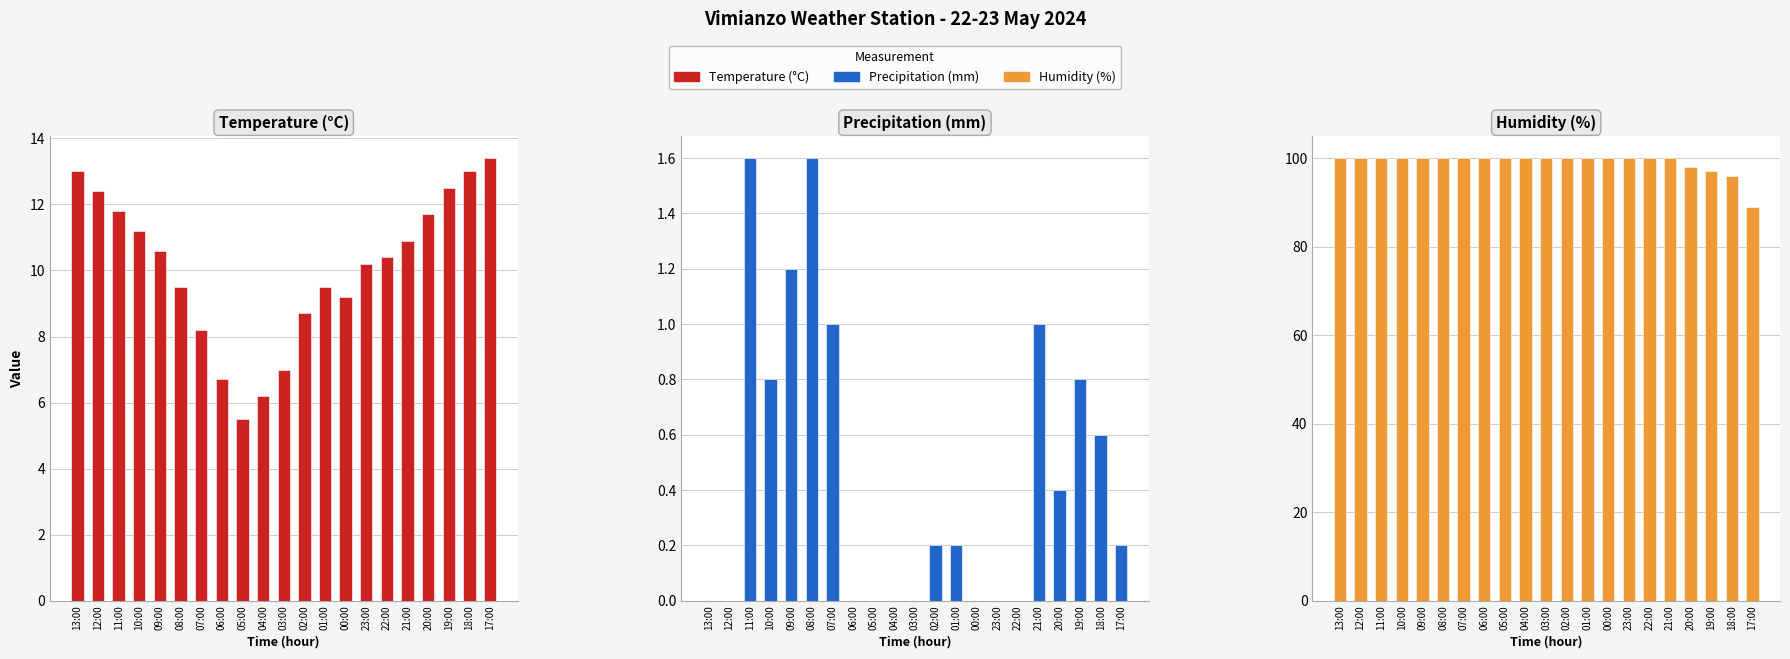

Which label corresponds to the smallest value in the chart?

13:00